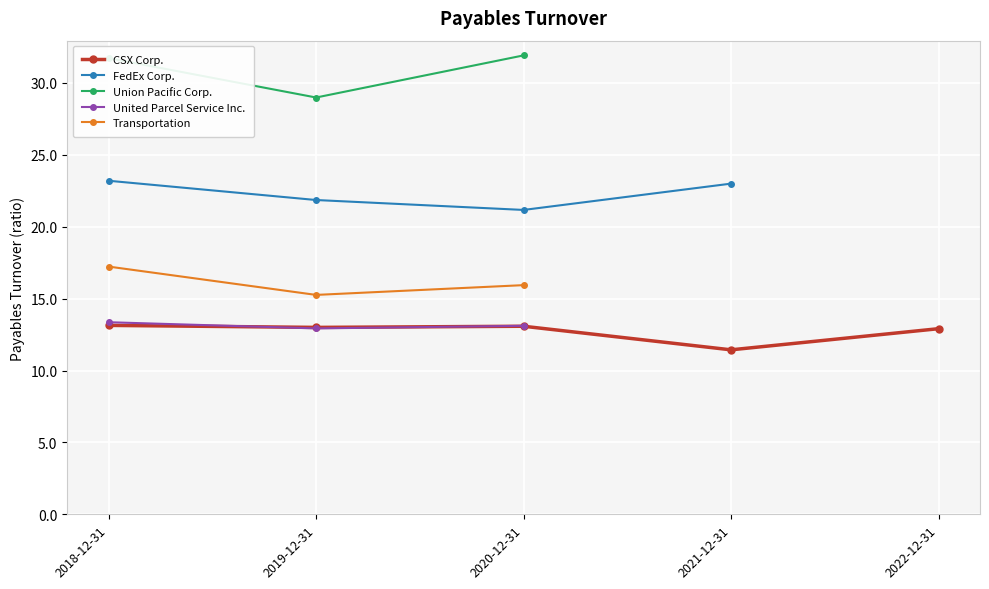

What is the label of the 5th point from the right?

2018-12-31